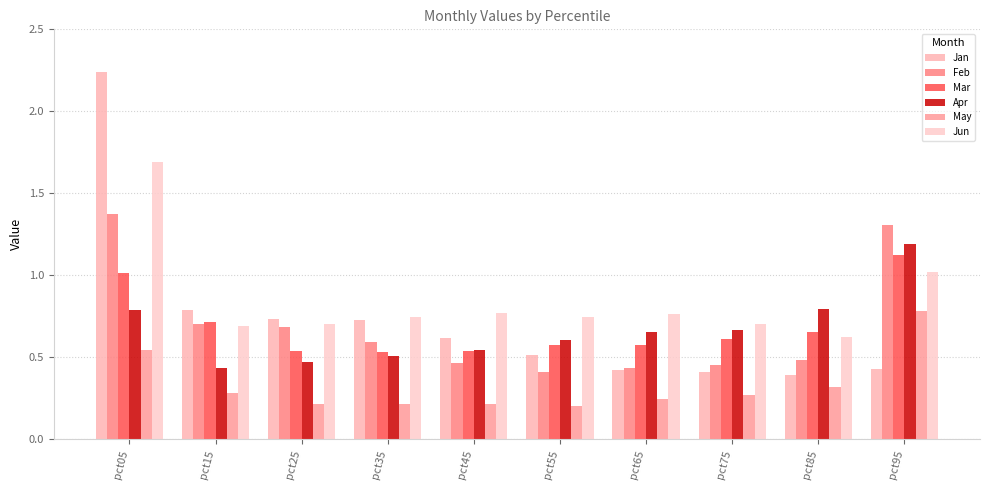

Reading right to left, list all the values displayed in this chart.

Jan: pct95=0.4	pct85=0.4	pct75=0.4	pct65=0.4	pct55=0.5	pct45=0.6	pct35=0.7	pct25=0.7	pct15=0.8	pct05=2.2
Feb: pct95=1.3	pct85=0.5	pct75=0.5	pct65=0.4	pct55=0.4	pct45=0.5	pct35=0.6	pct25=0.7	pct15=0.7	pct05=1.4
Mar: pct95=1.1	pct85=0.7	pct75=0.6	pct65=0.6	pct55=0.6	pct45=0.5	pct35=0.5	pct25=0.5	pct15=0.7	pct05=1.0
Apr: pct95=1.2	pct85=0.8	pct75=0.7	pct65=0.7	pct55=0.6	pct45=0.5	pct35=0.5	pct25=0.5	pct15=0.4	pct05=0.8
May: pct95=0.8	pct85=0.3	pct75=0.3	pct65=0.2	pct55=0.2	pct45=0.2	pct35=0.2	pct25=0.2	pct15=0.3	pct05=0.5
Jun: pct95=1.0	pct85=0.6	pct75=0.7	pct65=0.8	pct55=0.7	pct45=0.8	pct35=0.7	pct25=0.7	pct15=0.7	pct05=1.7